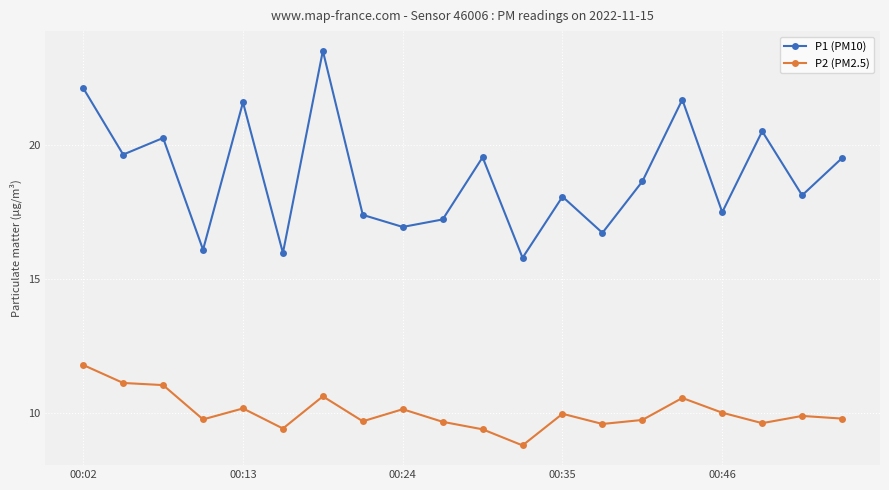

How many lines are shown in the chart?

2